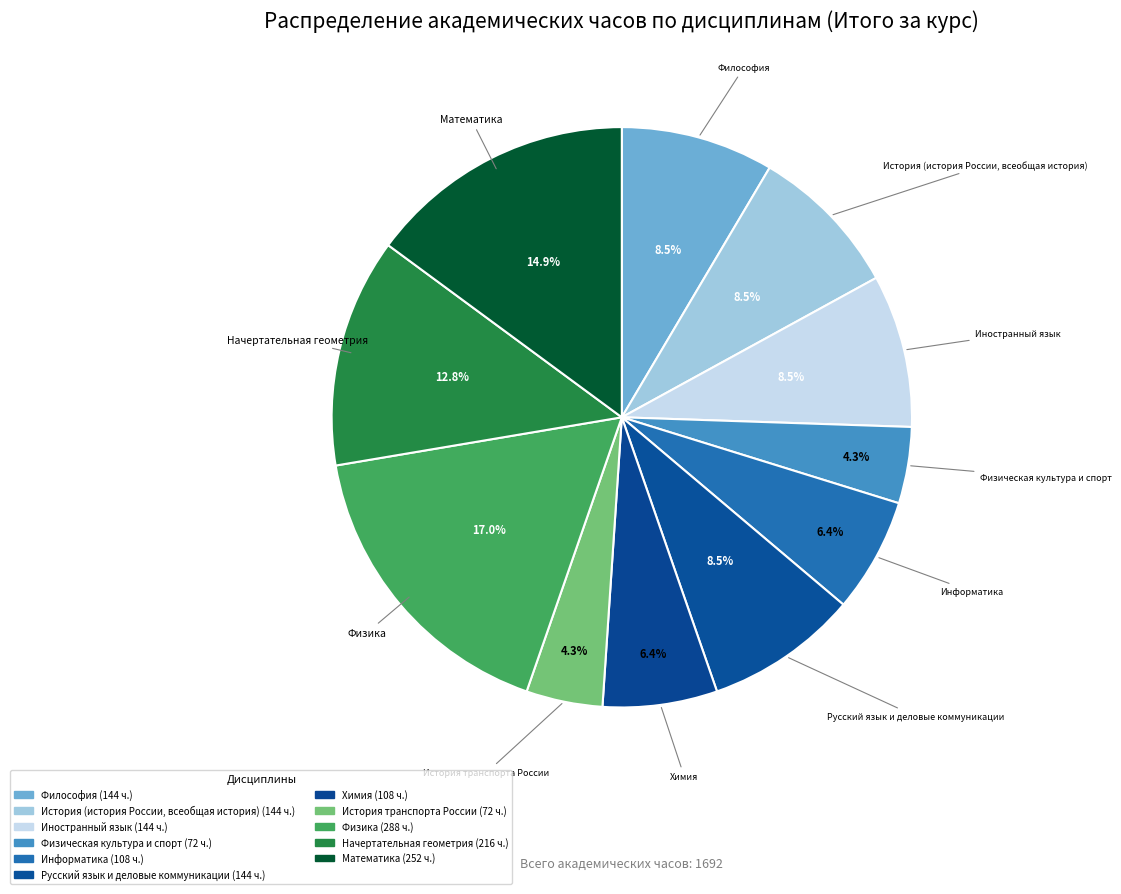

To the nearest percent, what portion does Физическая культура и спорт represent?

4%